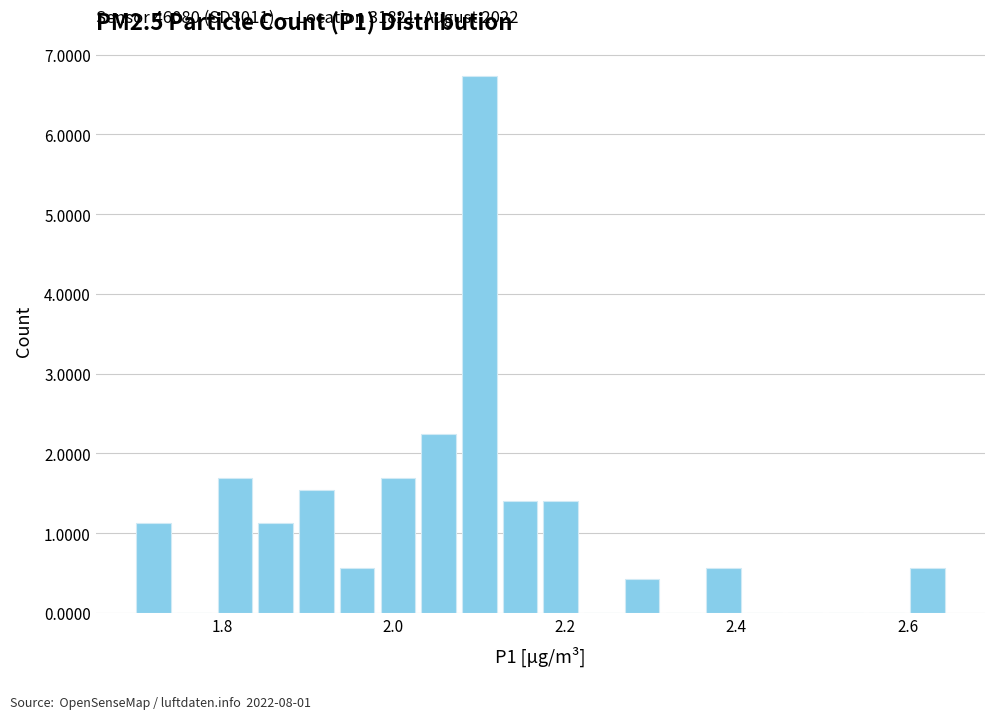

Read against the x-axis, roughly where is the centre of the tallest bar?

2.10